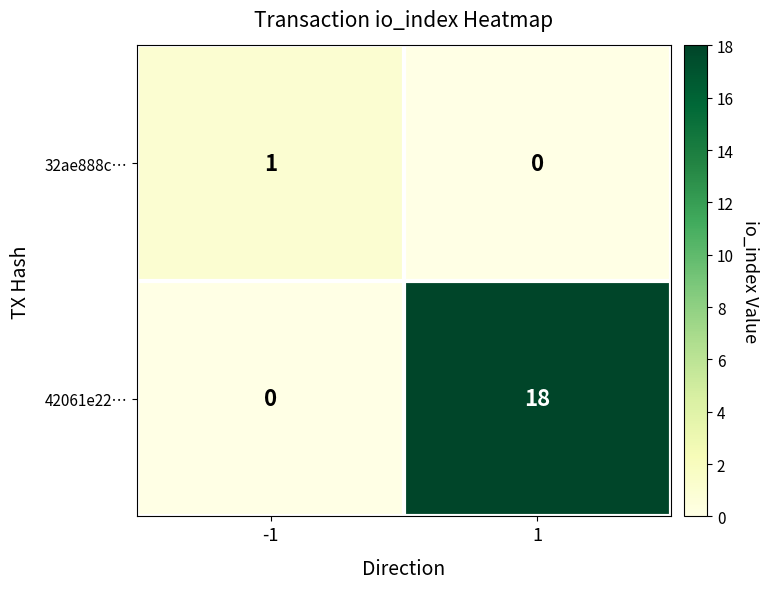

Reading right to left, list all the values displayed in this chart.

32ae888c…: 0	1
42061e22…: 18	0